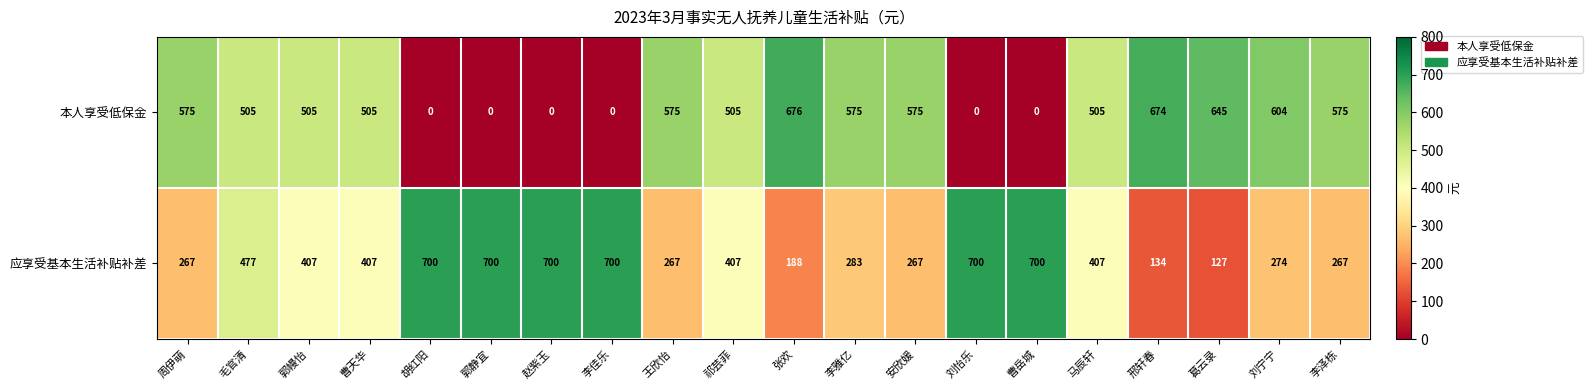

Which series has the widest spread of values?

本人享受低保金